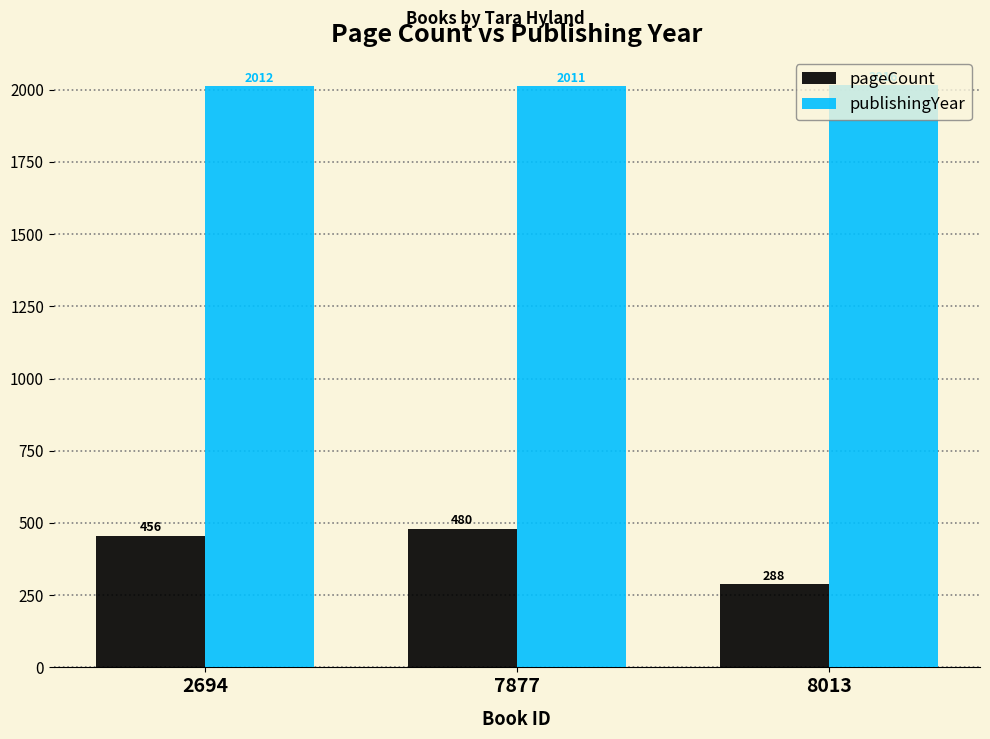

What is the difference between the highest and lowest values at 8013?

1728